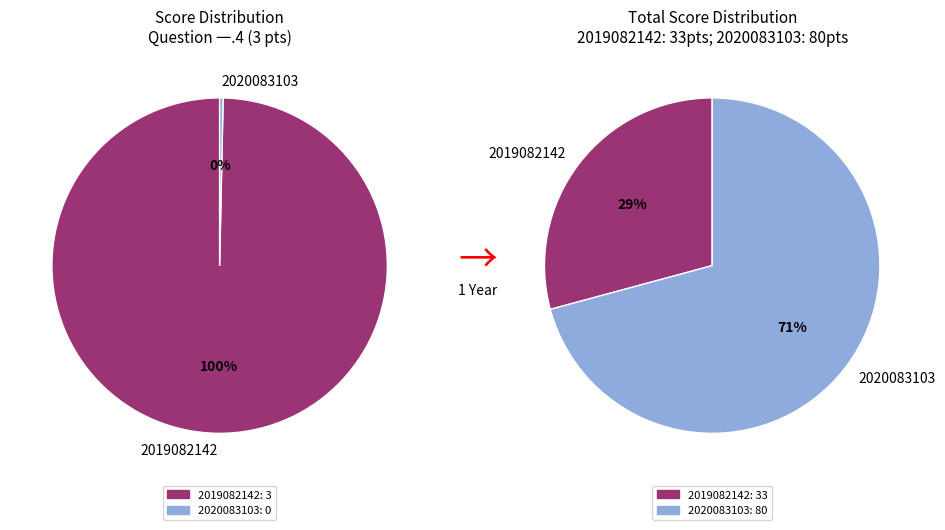

What is the largest slice in the pie chart?

2019082142